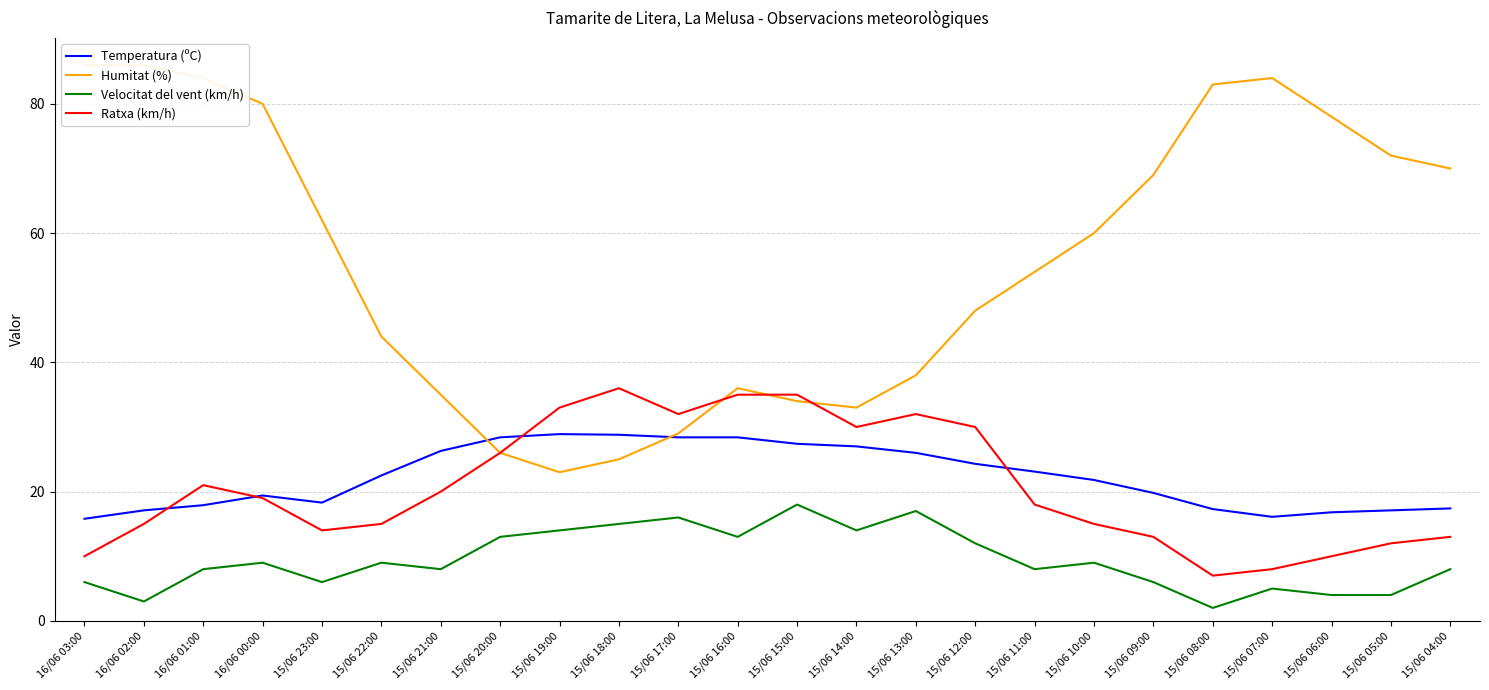

How many values in the Ratxa (km/h) series exceed 19?

11